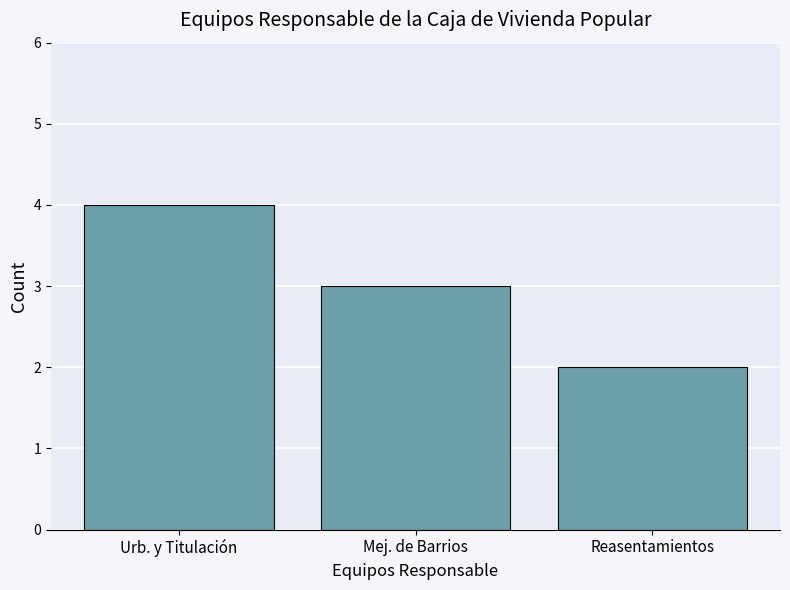

Where is the data nearest to the value 3?

Mej. de Barrios